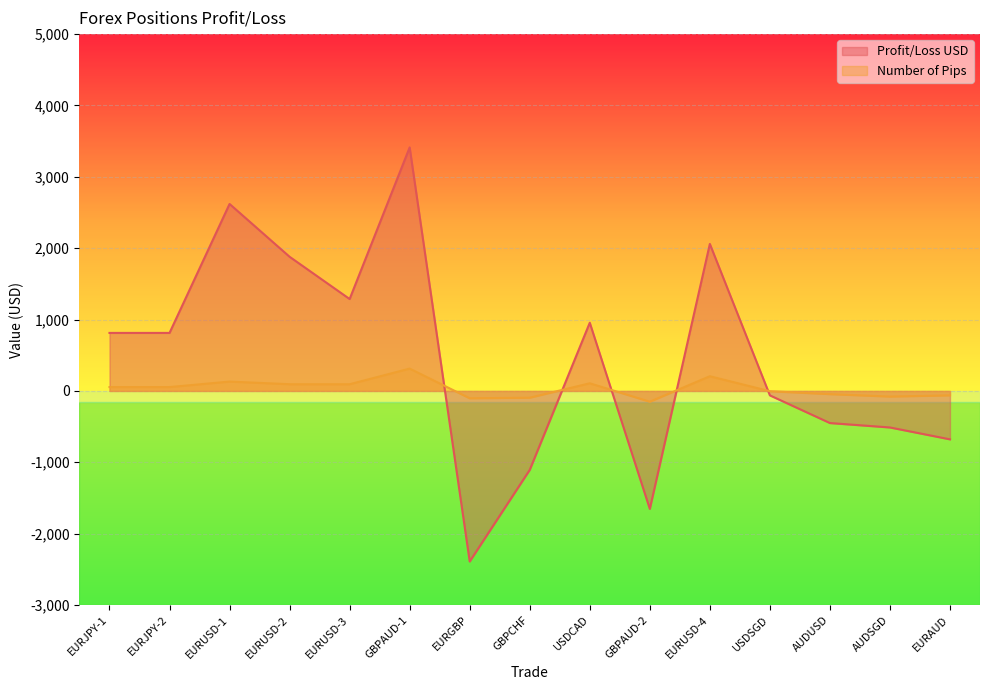

How many interior local peaks does the Number of Pips series have?

4